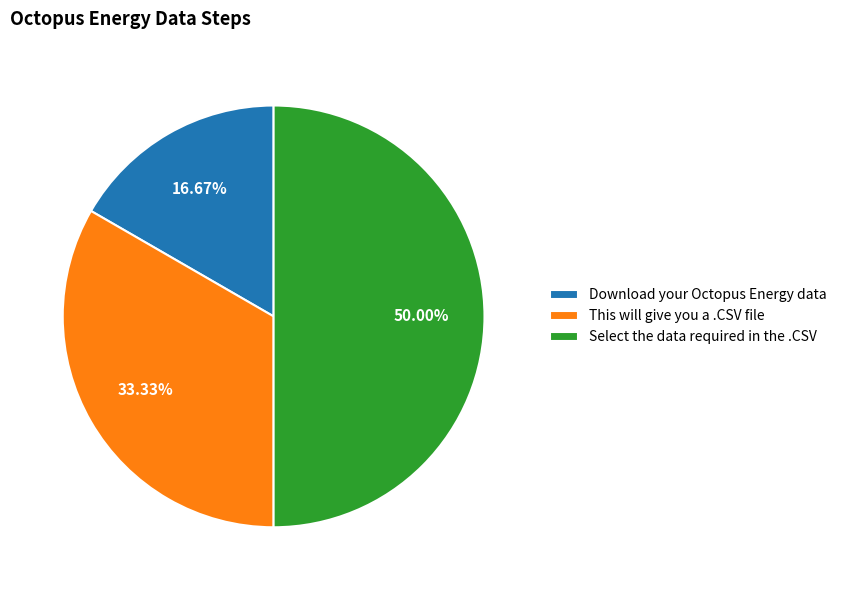

How many segments does this pie chart have?

3